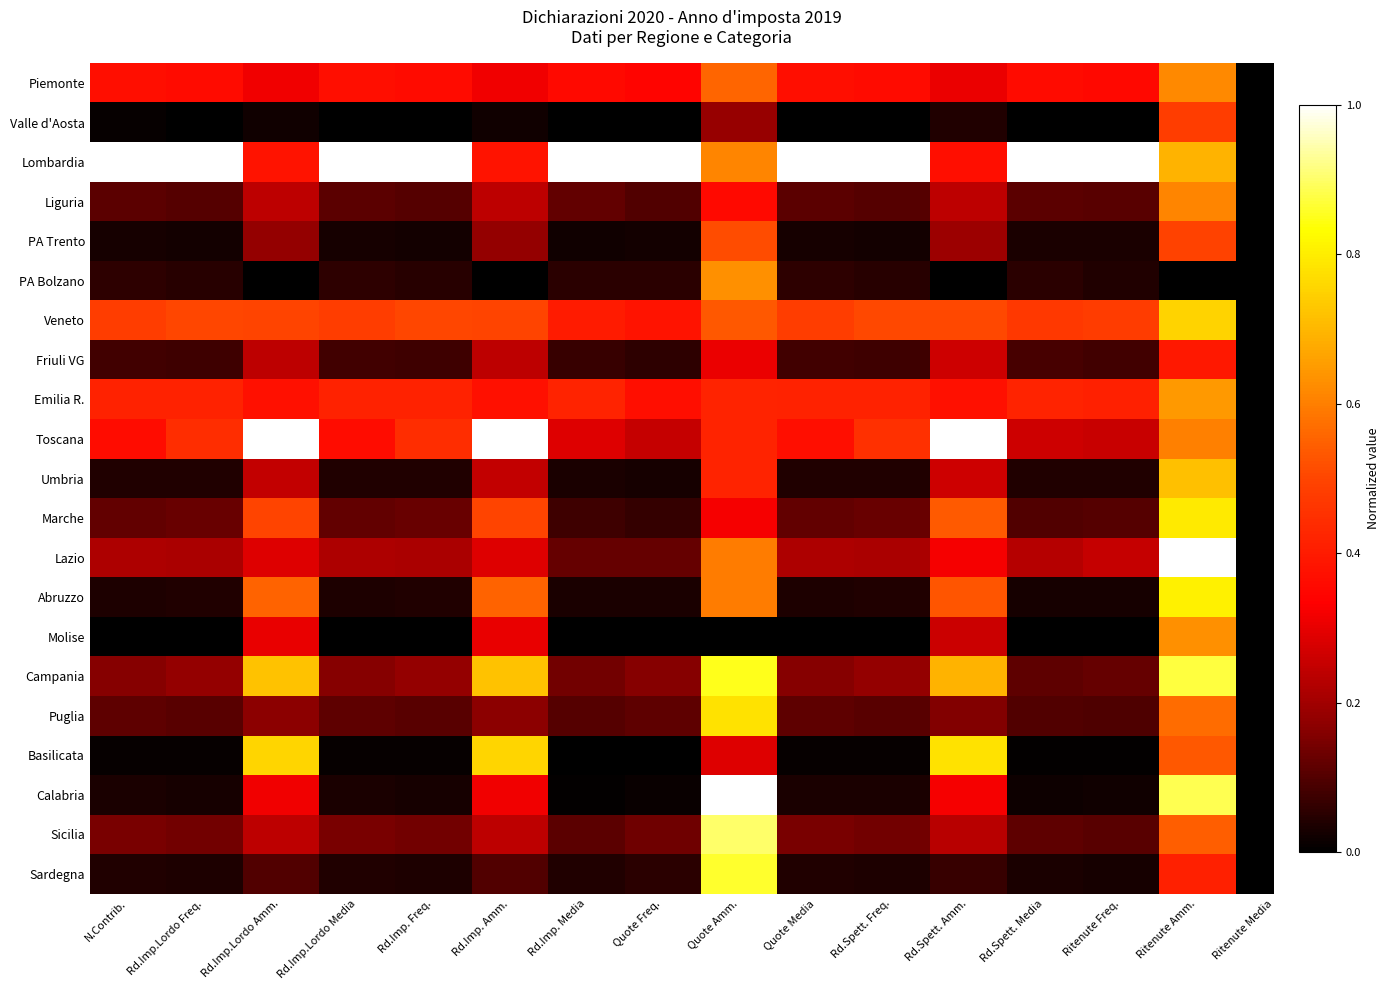

Reading left to right, extract all data points from this chart.

Piemonte: N.Contrib.=0.4	Rd.Imp.Lordo Freq.=0.4	Rd.Imp.Lordo Amm.=0.3	Rd.Imp.Lordo Media=0.4	Rd.Imp. Freq.=0.4	Rd.Imp. Amm.=0.3	Rd.Imp. Media=0.4	Quote Freq.=0.3	Quote Amm.=0.6	Quote Media=0.4	Rd.Spett. Freq.=0.4	Rd.Spett. Amm.=0.3	Rd.Spett. Media=0.4	Ritenute Freq.=0.4	Ritenute Amm.=0.6
Valle d'Aosta: N.Contrib.=0.0	Rd.Imp.Lordo Freq.=0.0	Rd.Imp.Lordo Amm.=0.0	Rd.Imp.Lordo Media=0.0	Rd.Imp. Freq.=0.0	Rd.Imp. Amm.=0.0	Rd.Imp. Media=0.0	Quote Freq.=0.0	Quote Amm.=0.2	Quote Media=0.0	Rd.Spett. Freq.=0.0	Rd.Spett. Amm.=0.0	Rd.Spett. Media=0.0	Ritenute Freq.=0.0	Ritenute Amm.=0.5
Lombardia: N.Contrib.=1.0	Rd.Imp.Lordo Freq.=1.0	Rd.Imp.Lordo Amm.=0.4	Rd.Imp.Lordo Media=1.0	Rd.Imp. Freq.=1.0	Rd.Imp. Amm.=0.4	Rd.Imp. Media=1.0	Quote Freq.=1.0	Quote Amm.=0.6	Quote Media=1.0	Rd.Spett. Freq.=1.0	Rd.Spett. Amm.=0.4	Rd.Spett. Media=1.0	Ritenute Freq.=1.0	Ritenute Amm.=0.7
Liguria: N.Contrib.=0.1	Rd.Imp.Lordo Freq.=0.1	Rd.Imp.Lordo Amm.=0.2	Rd.Imp.Lordo Media=0.1	Rd.Imp. Freq.=0.1	Rd.Imp. Amm.=0.2	Rd.Imp. Media=0.1	Quote Freq.=0.1	Quote Amm.=0.4	Quote Media=0.1	Rd.Spett. Freq.=0.1	Rd.Spett. Amm.=0.2	Rd.Spett. Media=0.1	Ritenute Freq.=0.1	Ritenute Amm.=0.6
PA Trento: N.Contrib.=0.0	Rd.Imp.Lordo Freq.=0.0	Rd.Imp.Lordo Amm.=0.2	Rd.Imp.Lordo Media=0.0	Rd.Imp. Freq.=0.0	Rd.Imp. Amm.=0.2	Rd.Imp. Media=0.0	Quote Freq.=0.0	Quote Amm.=0.5	Quote Media=0.0	Rd.Spett. Freq.=0.0	Rd.Spett. Amm.=0.2	Rd.Spett. Media=0.0	Ritenute Freq.=0.0	Ritenute Amm.=0.5
PA Bolzano: N.Contrib.=0.1	Rd.Imp.Lordo Freq.=0.0	Rd.Imp.Lordo Amm.=0.0	Rd.Imp.Lordo Media=0.1	Rd.Imp. Freq.=0.0	Rd.Imp. Amm.=0.0	Rd.Imp. Media=0.1	Quote Freq.=0.1	Quote Amm.=0.6	Quote Media=0.1	Rd.Spett. Freq.=0.0	Rd.Spett. Amm.=0.0	Rd.Spett. Media=0.1	Ritenute Freq.=0.0	Ritenute Amm.=0.0
Veneto: N.Contrib.=0.5	Rd.Imp.Lordo Freq.=0.5	Rd.Imp.Lordo Amm.=0.5	Rd.Imp.Lordo Media=0.5	Rd.Imp. Freq.=0.5	Rd.Imp. Amm.=0.5	Rd.Imp. Media=0.4	Quote Freq.=0.4	Quote Amm.=0.5	Quote Media=0.5	Rd.Spett. Freq.=0.5	Rd.Spett. Amm.=0.5	Rd.Spett. Media=0.5	Ritenute Freq.=0.5	Ritenute Amm.=0.8
Friuli VG: N.Contrib.=0.1	Rd.Imp.Lordo Freq.=0.1	Rd.Imp.Lordo Amm.=0.2	Rd.Imp.Lordo Media=0.1	Rd.Imp. Freq.=0.1	Rd.Imp. Amm.=0.2	Rd.Imp. Media=0.1	Quote Freq.=0.1	Quote Amm.=0.3	Quote Media=0.1	Rd.Spett. Freq.=0.1	Rd.Spett. Amm.=0.3	Rd.Spett. Media=0.1	Ritenute Freq.=0.1	Ritenute Amm.=0.4
Emilia R.: N.Contrib.=0.4	Rd.Imp.Lordo Freq.=0.4	Rd.Imp.Lordo Amm.=0.4	Rd.Imp.Lordo Media=0.4	Rd.Imp. Freq.=0.4	Rd.Imp. Amm.=0.4	Rd.Imp. Media=0.4	Quote Freq.=0.4	Quote Amm.=0.4	Quote Media=0.4	Rd.Spett. Freq.=0.4	Rd.Spett. Amm.=0.4	Rd.Spett. Media=0.4	Ritenute Freq.=0.4	Ritenute Amm.=0.6
Toscana: N.Contrib.=0.4	Rd.Imp.Lordo Freq.=0.4	Rd.Imp.Lordo Amm.=1.0	Rd.Imp.Lordo Media=0.4	Rd.Imp. Freq.=0.4	Rd.Imp. Amm.=1.0	Rd.Imp. Media=0.3	Quote Freq.=0.3	Quote Amm.=0.4	Quote Media=0.4	Rd.Spett. Freq.=0.5	Rd.Spett. Amm.=1.0	Rd.Spett. Media=0.3	Ritenute Freq.=0.3	Ritenute Amm.=0.6
Umbria: N.Contrib.=0.0	Rd.Imp.Lordo Freq.=0.0	Rd.Imp.Lordo Amm.=0.2	Rd.Imp.Lordo Media=0.0	Rd.Imp. Freq.=0.0	Rd.Imp. Amm.=0.2	Rd.Imp. Media=0.0	Quote Freq.=0.0	Quote Amm.=0.4	Quote Media=0.0	Rd.Spett. Freq.=0.0	Rd.Spett. Amm.=0.3	Rd.Spett. Media=0.0	Ritenute Freq.=0.0	Ritenute Amm.=0.7
Marche: N.Contrib.=0.1	Rd.Imp.Lordo Freq.=0.1	Rd.Imp.Lordo Amm.=0.5	Rd.Imp.Lordo Media=0.1	Rd.Imp. Freq.=0.1	Rd.Imp. Amm.=0.5	Rd.Imp. Media=0.1	Quote Freq.=0.1	Quote Amm.=0.3	Quote Media=0.1	Rd.Spett. Freq.=0.1	Rd.Spett. Amm.=0.5	Rd.Spett. Media=0.1	Ritenute Freq.=0.1	Ritenute Amm.=0.8
Lazio: N.Contrib.=0.2	Rd.Imp.Lordo Freq.=0.2	Rd.Imp.Lordo Amm.=0.3	Rd.Imp.Lordo Media=0.2	Rd.Imp. Freq.=0.2	Rd.Imp. Amm.=0.3	Rd.Imp. Media=0.1	Quote Freq.=0.1	Quote Amm.=0.6	Quote Media=0.2	Rd.Spett. Freq.=0.2	Rd.Spett. Amm.=0.3	Rd.Spett. Media=0.2	Ritenute Freq.=0.3	Ritenute Amm.=1.0
Abruzzo: N.Contrib.=0.0	Rd.Imp.Lordo Freq.=0.0	Rd.Imp.Lordo Amm.=0.6	Rd.Imp.Lordo Media=0.0	Rd.Imp. Freq.=0.0	Rd.Imp. Amm.=0.6	Rd.Imp. Media=0.0	Quote Freq.=0.0	Quote Amm.=0.6	Quote Media=0.0	Rd.Spett. Freq.=0.0	Rd.Spett. Amm.=0.5	Rd.Spett. Media=0.0	Ritenute Freq.=0.0	Ritenute Amm.=0.8
Molise: N.Contrib.=0.0	Rd.Imp.Lordo Freq.=0.0	Rd.Imp.Lordo Amm.=0.3	Rd.Imp.Lordo Media=0.0	Rd.Imp. Freq.=0.0	Rd.Imp. Amm.=0.3	Rd.Imp. Media=0.0	Quote Freq.=0.0	Quote Amm.=0.0	Quote Media=0.0	Rd.Spett. Freq.=0.0	Rd.Spett. Amm.=0.3	Rd.Spett. Media=0.0	Ritenute Freq.=0.0	Ritenute Amm.=0.6
Campania: N.Contrib.=0.2	Rd.Imp.Lordo Freq.=0.2	Rd.Imp.Lordo Amm.=0.7	Rd.Imp.Lordo Media=0.2	Rd.Imp. Freq.=0.2	Rd.Imp. Amm.=0.7	Rd.Imp. Media=0.1	Quote Freq.=0.2	Quote Amm.=0.9	Quote Media=0.2	Rd.Spett. Freq.=0.2	Rd.Spett. Amm.=0.7	Rd.Spett. Media=0.1	Ritenute Freq.=0.1	Ritenute Amm.=0.9
Puglia: N.Contrib.=0.1	Rd.Imp.Lordo Freq.=0.1	Rd.Imp.Lordo Amm.=0.2	Rd.Imp.Lordo Media=0.1	Rd.Imp. Freq.=0.1	Rd.Imp. Amm.=0.2	Rd.Imp. Media=0.1	Quote Freq.=0.1	Quote Amm.=0.8	Quote Media=0.1	Rd.Spett. Freq.=0.1	Rd.Spett. Amm.=0.2	Rd.Spett. Media=0.1	Ritenute Freq.=0.1	Ritenute Amm.=0.6
Basilicata: N.Contrib.=0.0	Rd.Imp.Lordo Freq.=0.0	Rd.Imp.Lordo Amm.=0.8	Rd.Imp.Lordo Media=0.0	Rd.Imp. Freq.=0.0	Rd.Imp. Amm.=0.8	Rd.Imp. Media=0.0	Quote Freq.=0.0	Quote Amm.=0.3	Quote Media=0.0	Rd.Spett. Freq.=0.0	Rd.Spett. Amm.=0.8	Rd.Spett. Media=0.0	Ritenute Freq.=0.0	Ritenute Amm.=0.5
Calabria: N.Contrib.=0.0	Rd.Imp.Lordo Freq.=0.0	Rd.Imp.Lordo Amm.=0.3	Rd.Imp.Lordo Media=0.0	Rd.Imp. Freq.=0.0	Rd.Imp. Amm.=0.3	Rd.Imp. Media=0.0	Quote Freq.=0.0	Quote Amm.=1.0	Quote Media=0.0	Rd.Spett. Freq.=0.0	Rd.Spett. Amm.=0.3	Rd.Spett. Media=0.0	Ritenute Freq.=0.0	Ritenute Amm.=0.9
Sicilia: N.Contrib.=0.1	Rd.Imp.Lordo Freq.=0.1	Rd.Imp.Lordo Amm.=0.2	Rd.Imp.Lordo Media=0.1	Rd.Imp. Freq.=0.1	Rd.Imp. Amm.=0.2	Rd.Imp. Media=0.1	Quote Freq.=0.1	Quote Amm.=0.9	Quote Media=0.1	Rd.Spett. Freq.=0.1	Rd.Spett. Amm.=0.2	Rd.Spett. Media=0.1	Ritenute Freq.=0.1	Ritenute Amm.=0.5
Sardegna: N.Contrib.=0.0	Rd.Imp.Lordo Freq.=0.0	Rd.Imp.Lordo Amm.=0.1	Rd.Imp.Lordo Media=0.0	Rd.Imp. Freq.=0.0	Rd.Imp. Amm.=0.1	Rd.Imp. Media=0.0	Quote Freq.=0.1	Quote Amm.=0.9	Quote Media=0.0	Rd.Spett. Freq.=0.0	Rd.Spett. Amm.=0.1	Rd.Spett. Media=0.0	Ritenute Freq.=0.0	Ritenute Amm.=0.4